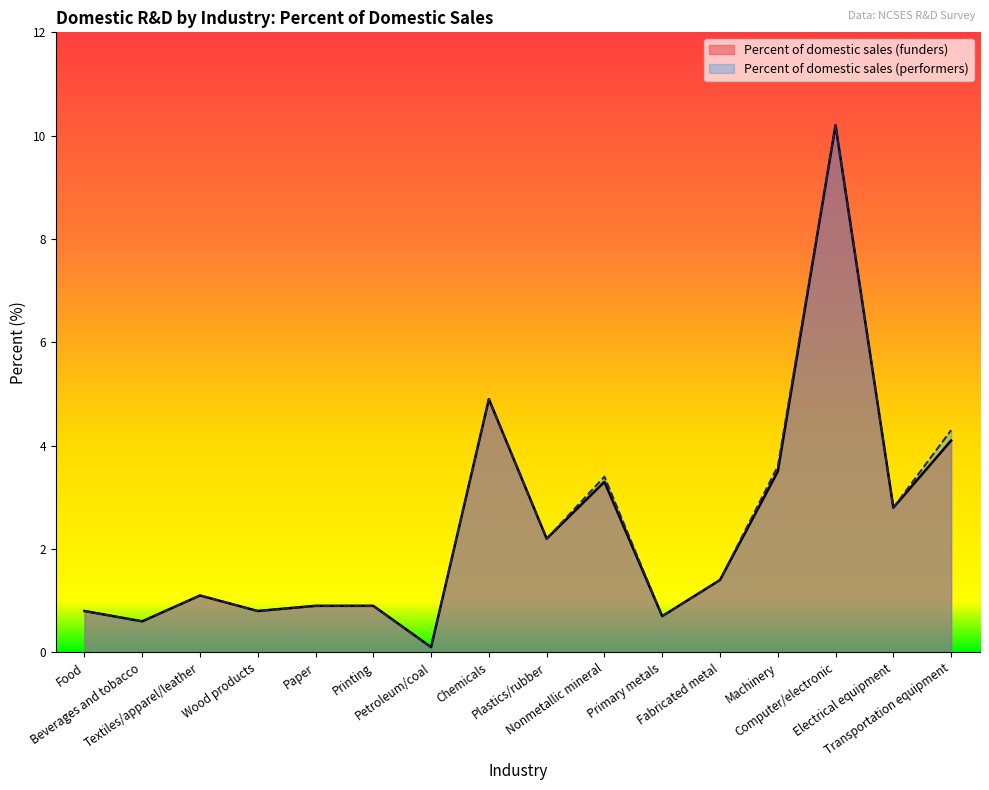

What is the approximate value of Percent of domestic sales (funders) at Transportation equipment?

4.1